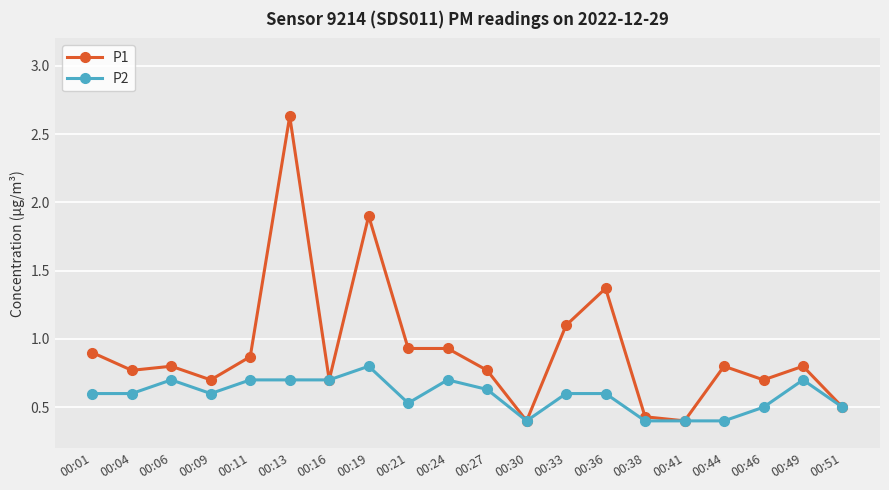

Which series has the largest total across all categories?

P1